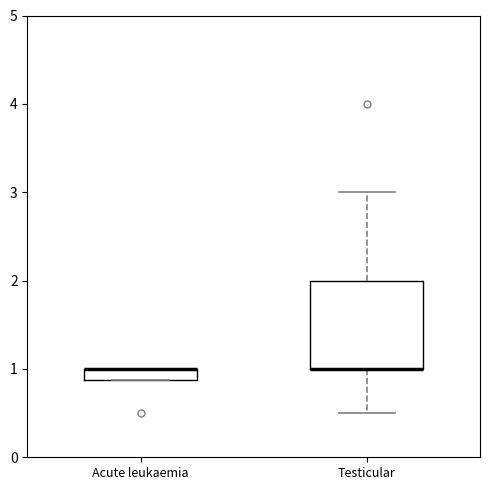

Where does the lower whisker of the box for Testicular end on the y-axis? The values are not printed on the chart, so give them approximately, as read against the axis.

0.5